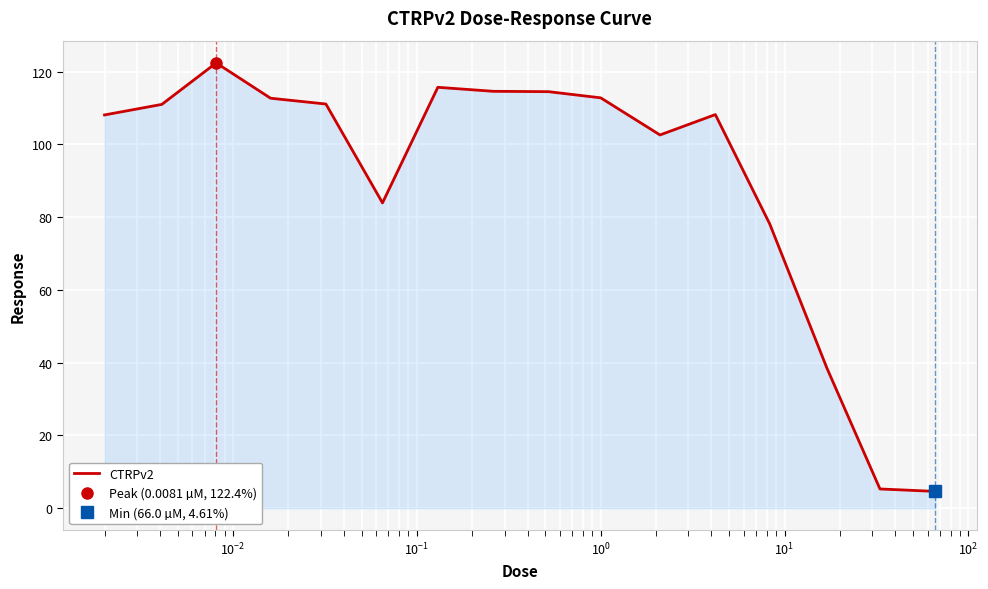

What is the highest value of the CTRPv2 series?

122.4